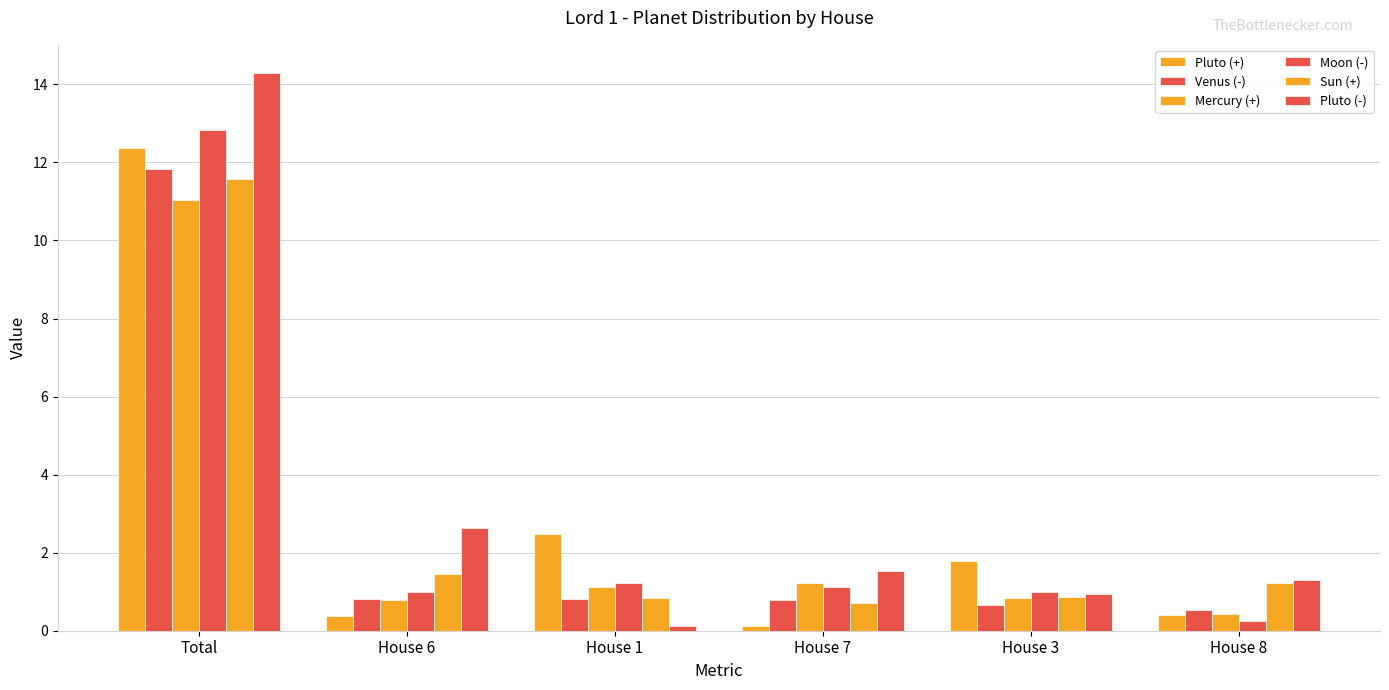

How many groups of bars are there?

6